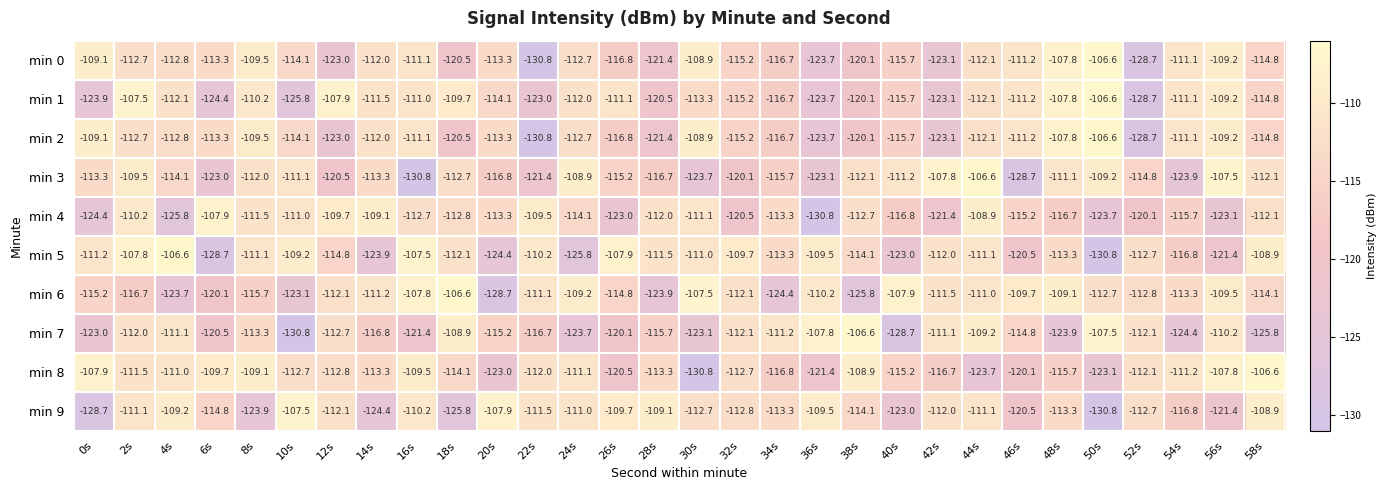

At how many categories does at least one series exceed -110?

27